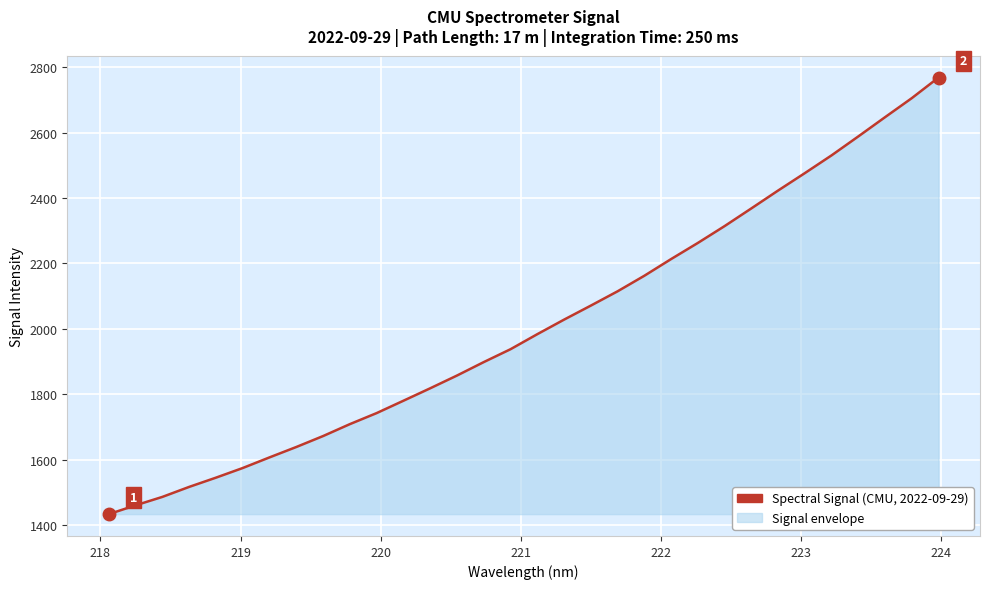

What is the difference between the maximum and minimum values?

1336.3